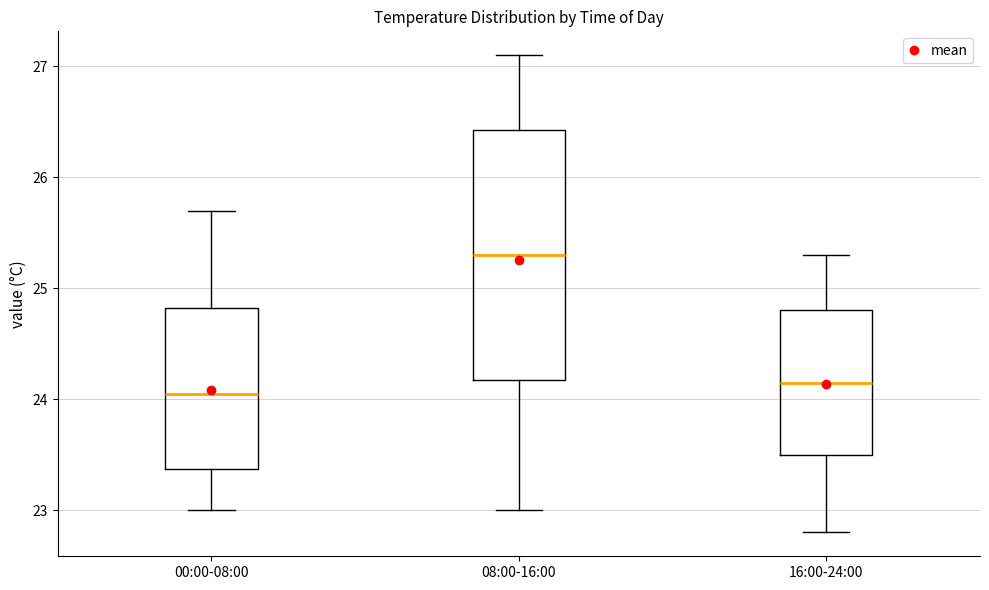

Where does the upper whisker of the box for 08:00-16:00 end on the y-axis? The values are not printed on the chart, so give them approximately, as read against the axis.

27.1